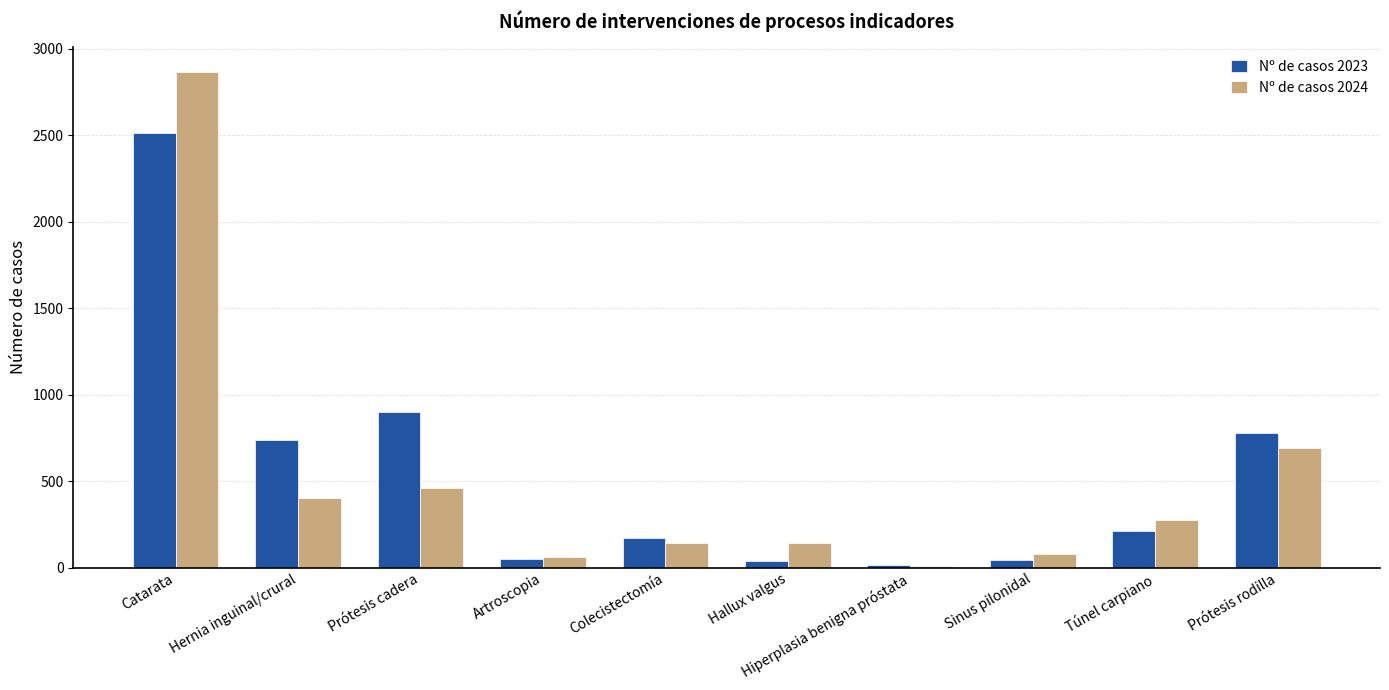

Which series has the largest range (max minus min)?

Nº de casos 2024